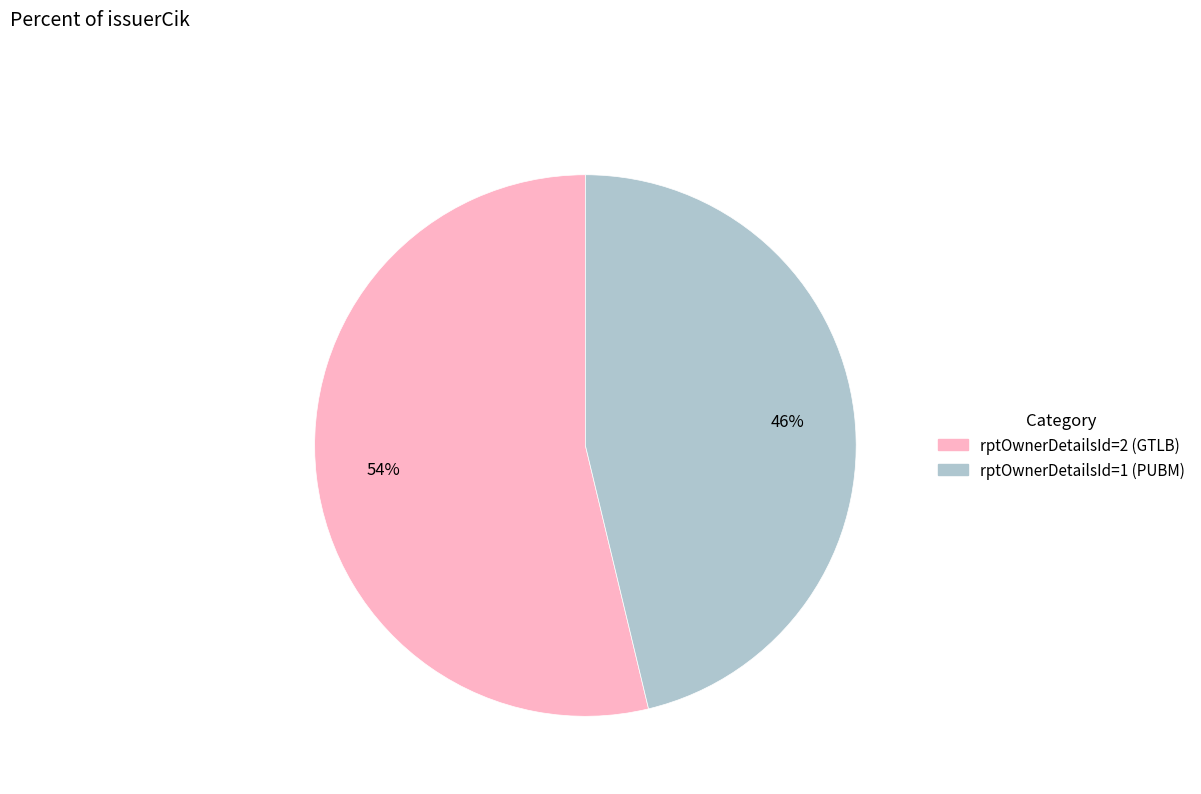

To the nearest percent, what is the average slice percentage?

50%